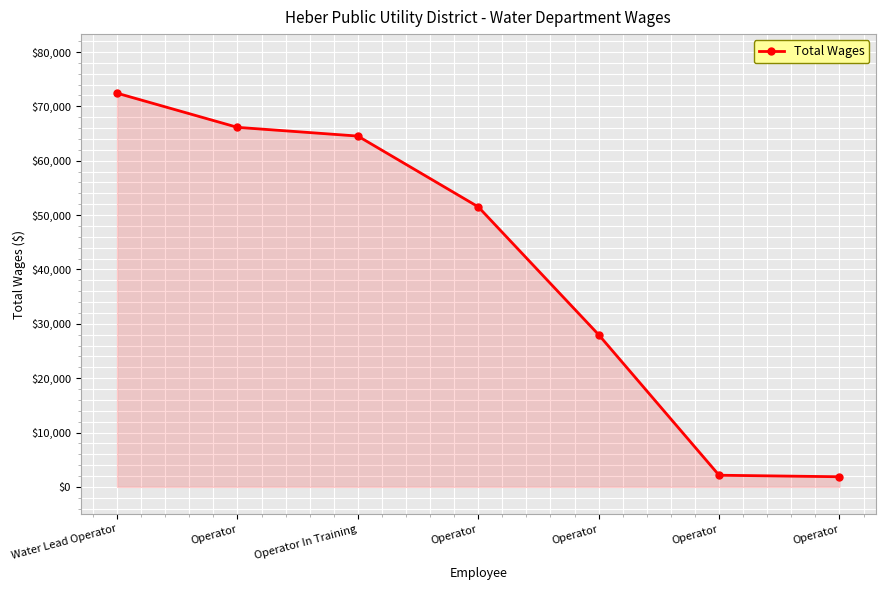

What is the change in value from Water Lead Operator to Operator In Training?

-7890